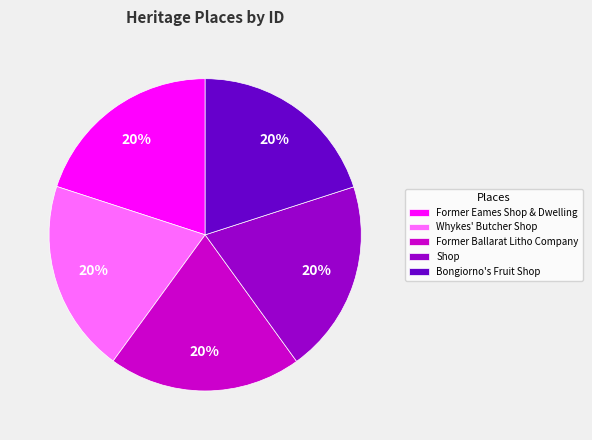

To the nearest percent, what portion does Shop represent?

20%